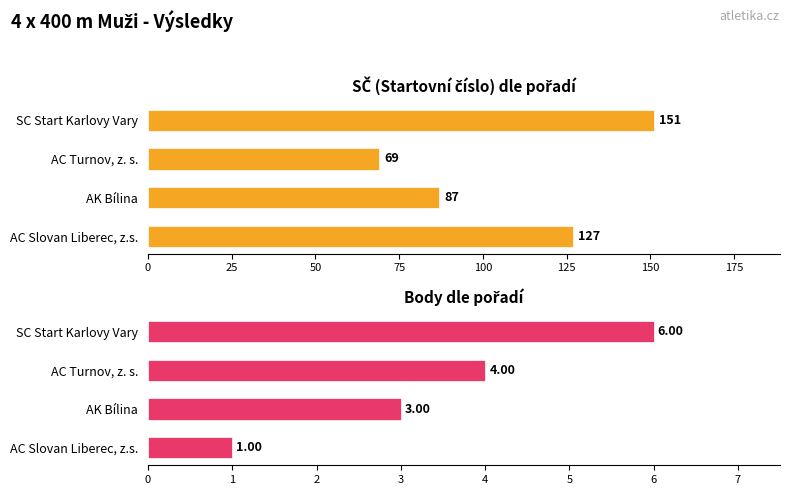

List the series in order of their peak value, lowest first.

Body, SČ